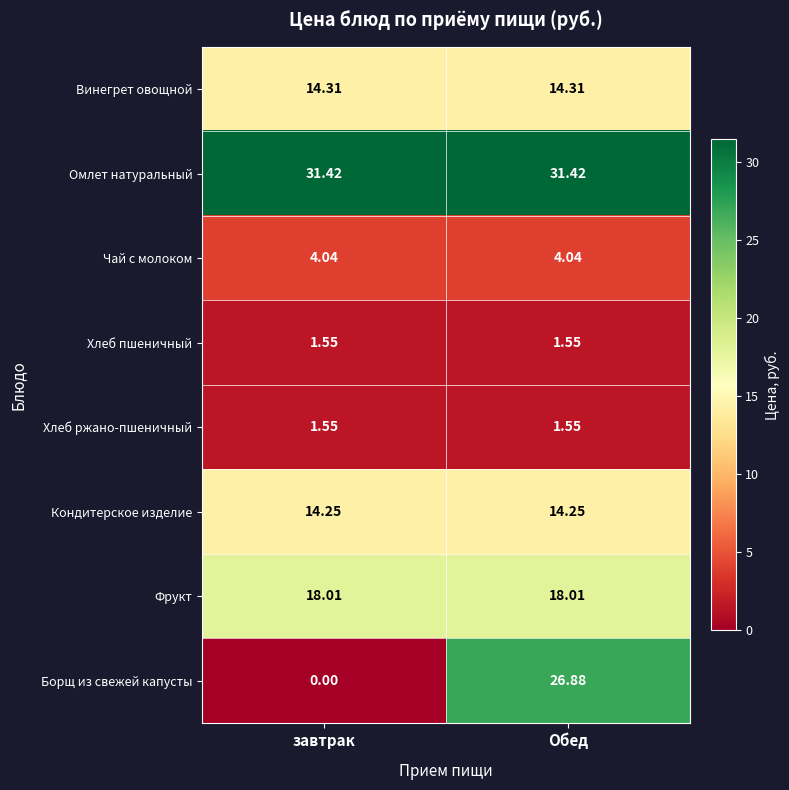

Which series changed the most between завтрак and Обед?

Борщ из свежей капусты